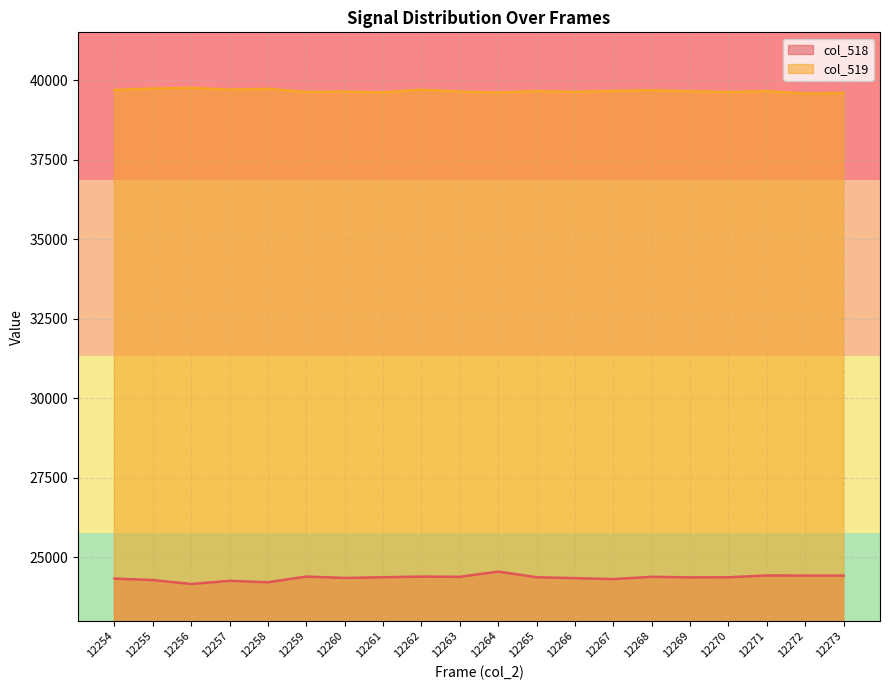

At 12258, list the series in order from smallest to largest.

col_518, col_519